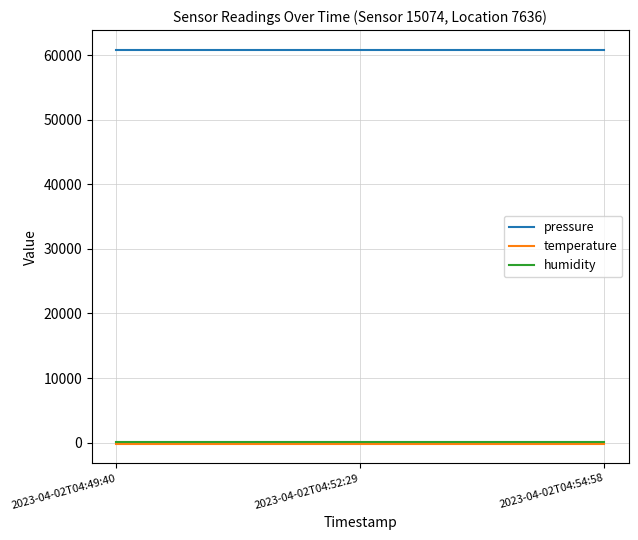

What is the highest value of the pressure series?

60821.8